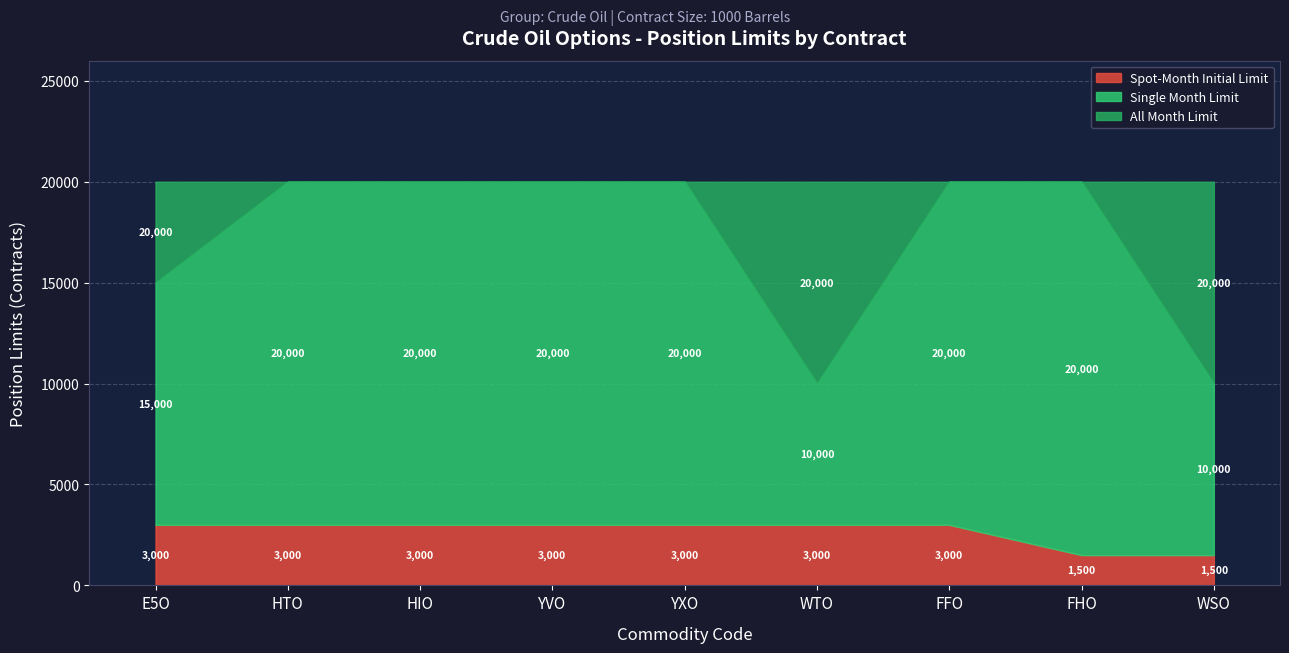

True or false: Contract Size has more than 0 interior local peaks.

False